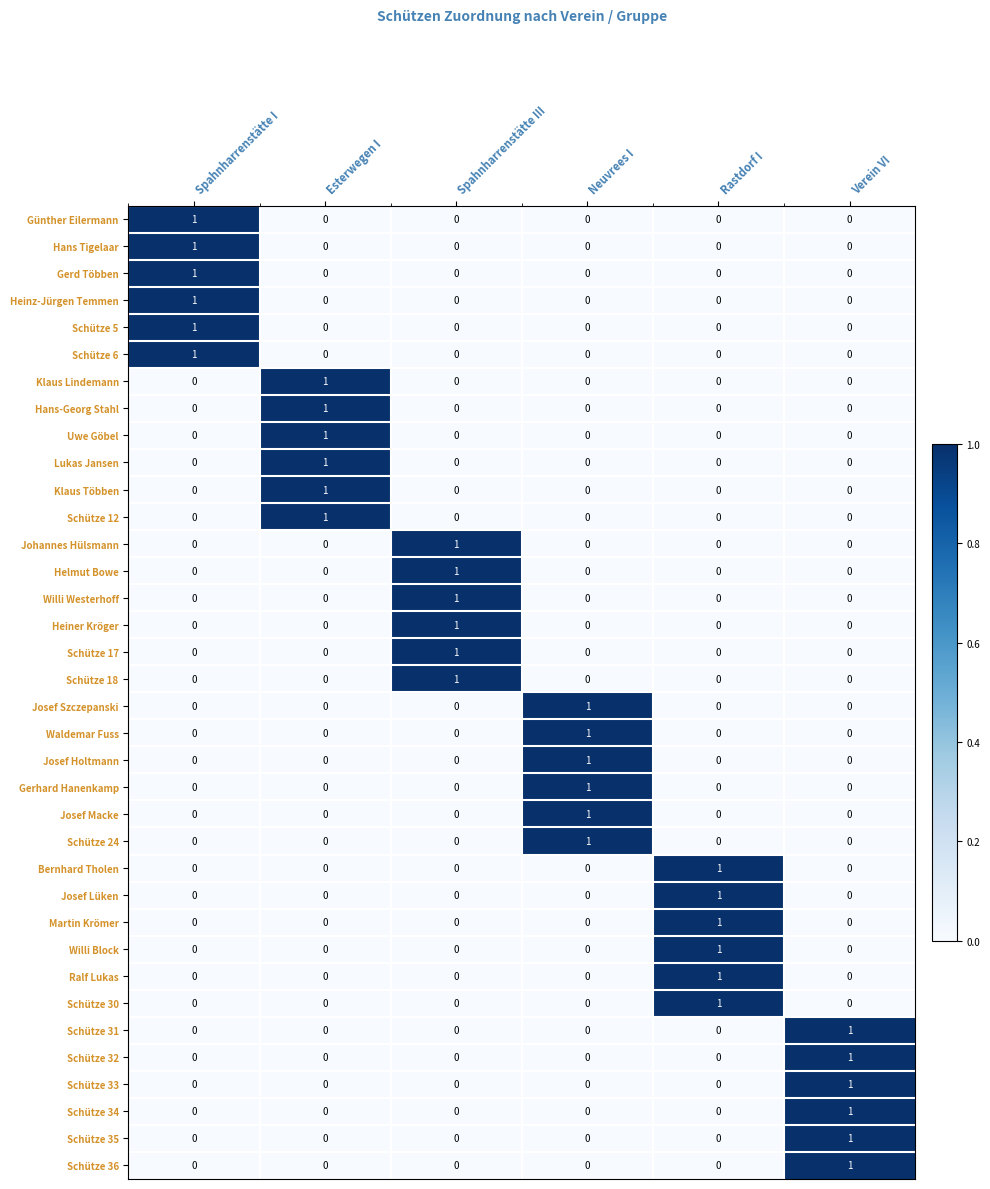

How many Ralf Lukas values are between 0 and 1?

6